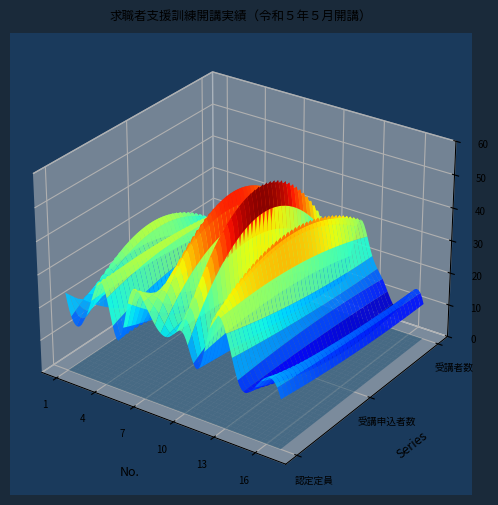

Reading left to right, list all the values displayed in this chart.

認定定員: 24	15	24	30	15	30	30	23	22	24	15	30	30	15	15	20	15
受講申込者数: 4	32	24	32	18	10	28	47	20	53	13	41	25	16	7	14	12
受講者数: 3	14	20	27	15	9	23	23	15	23	10	30	22	14	7	13	11